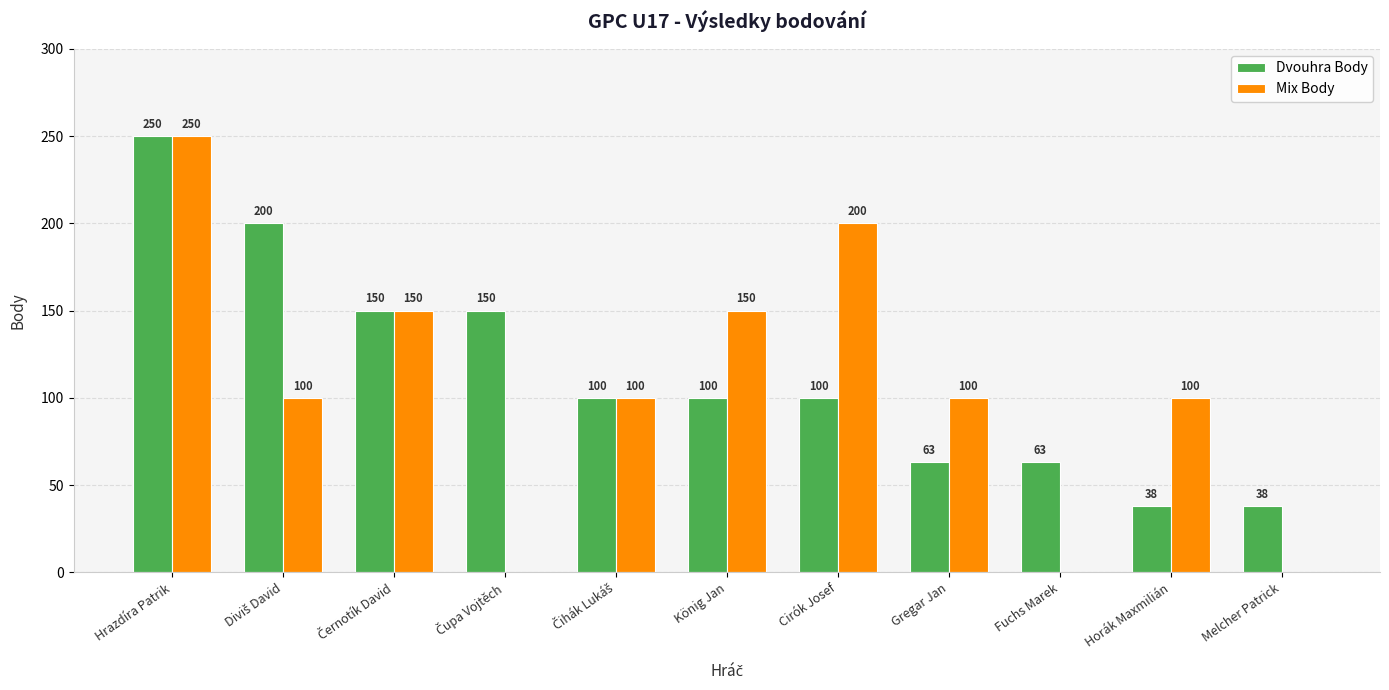

Count the Dvouhra Body values in the range 63 to 150.

7